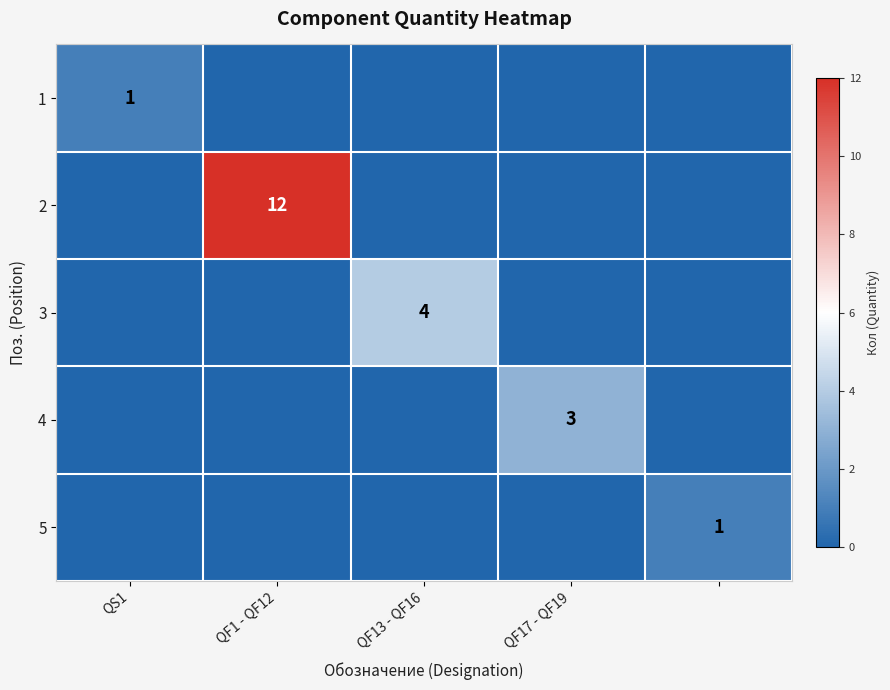

The value of 3 at QF13 - QF16 is 1. True or false?

False